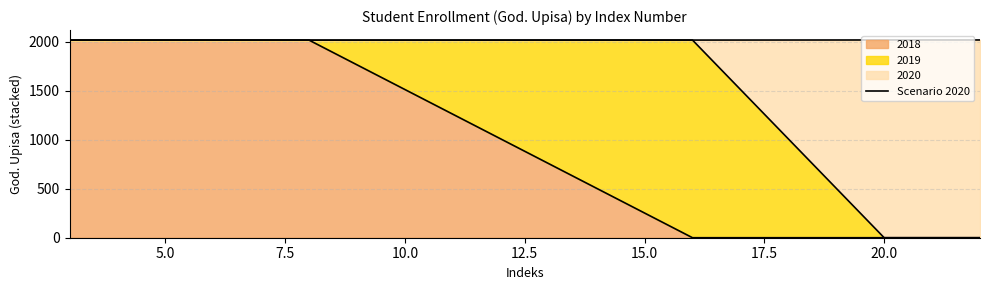

Count the values in the range 2018 to 2020.

6